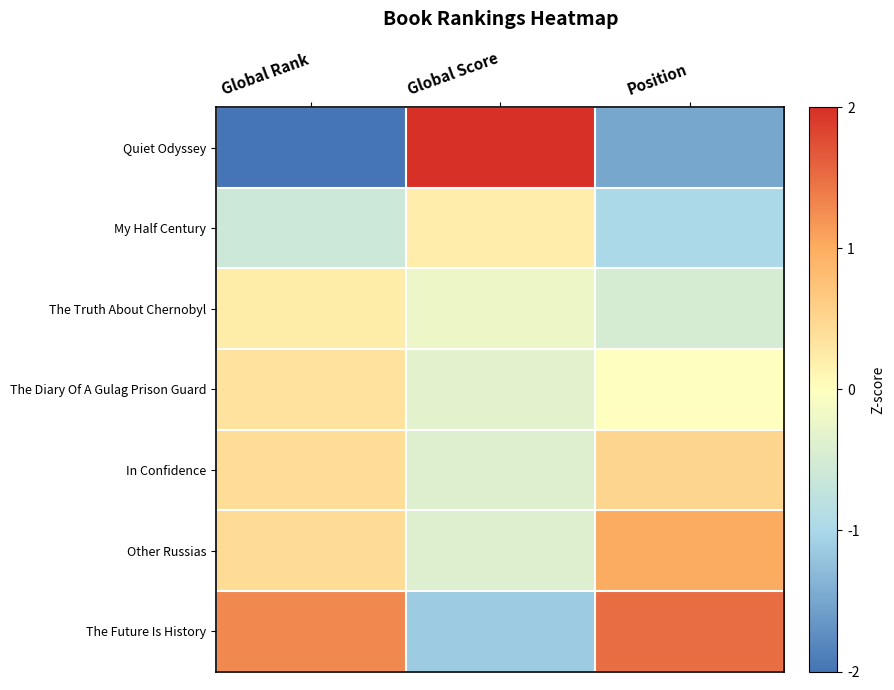

Reading right to left, what are all the values shown in this chart?

Quiet Odyssey: Position=-1.5	Global Score=2.3	Global Rank=-2.1
My Half Century: Position=-1.0	Global Score=0.2	Global Rank=-0.6
The Truth About Chernobyl: Position=-0.5	Global Score=-0.2	Global Rank=0.2
The Diary Of A Gulag Prison Guard: Position=0.0	Global Score=-0.3	Global Rank=0.4
In Confidence: Position=0.5	Global Score=-0.4	Global Rank=0.4
Other Russias: Position=1.0	Global Score=-0.4	Global Rank=0.4
The Future Is History: Position=1.5	Global Score=-1.1	Global Rank=1.3